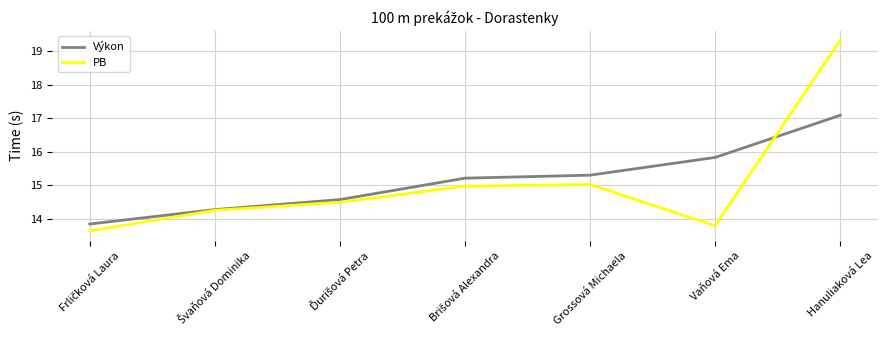

Rank the series by their maximum value, from highest to lowest.

PB, Výkon